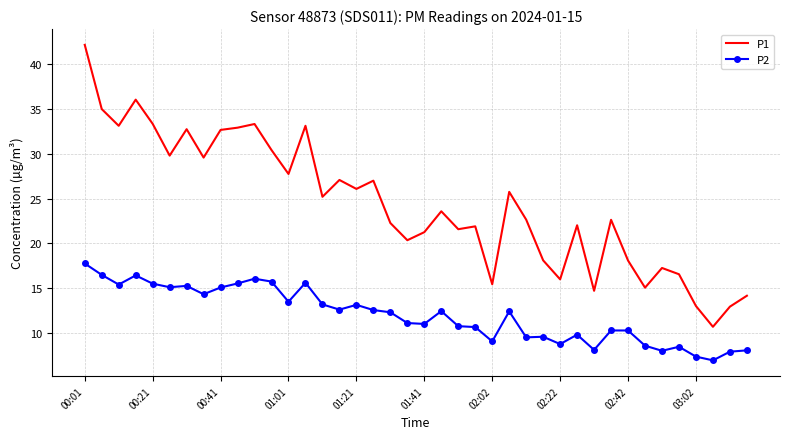

Which series has the widest spread of values?

P1